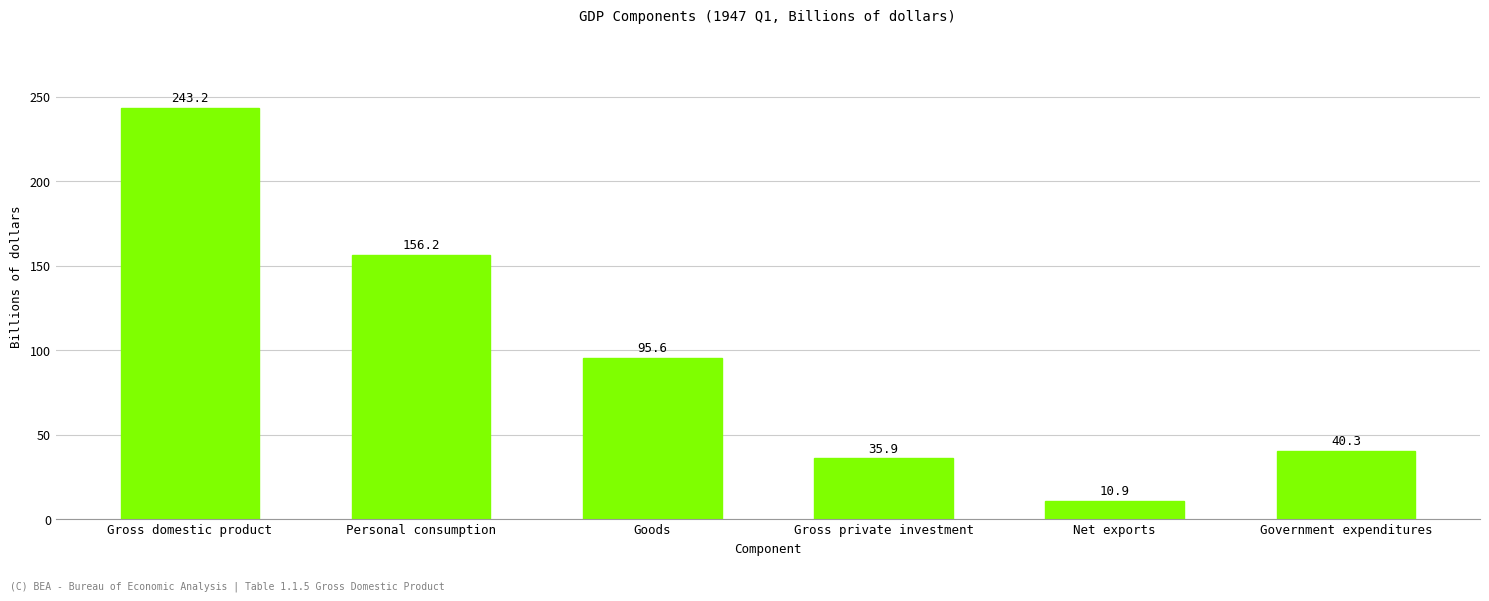

Reading left to right, extract all data points from this chart.

Gross domestic product=243.2	Personal consumption=156.2	Goods=95.6	Gross private investment=35.9	Net exports=10.9	Government expenditures=40.3